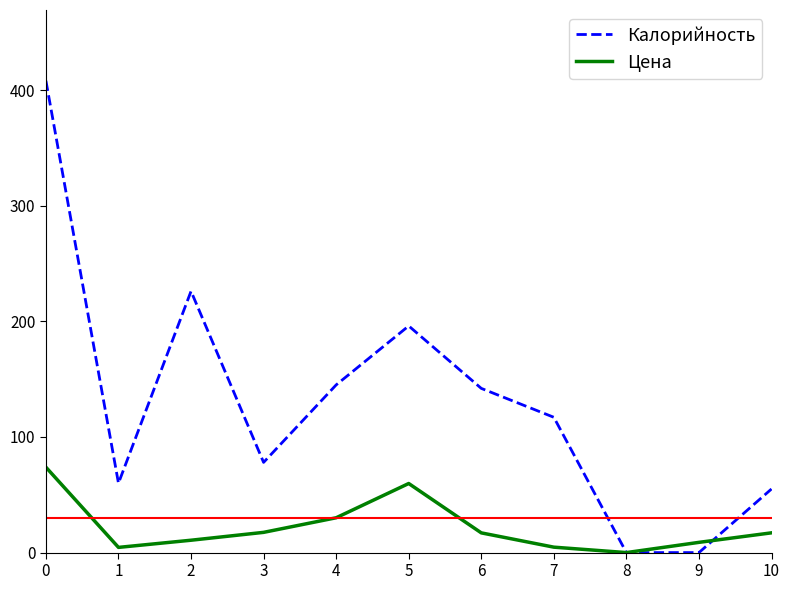

Rank the series at 2 from lowest to highest value.

Цена, Калорийность